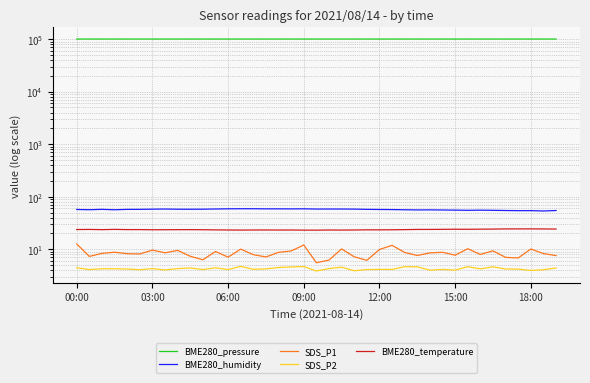

True or false: BME280_temperature has a value of 37.6 at 28.

False